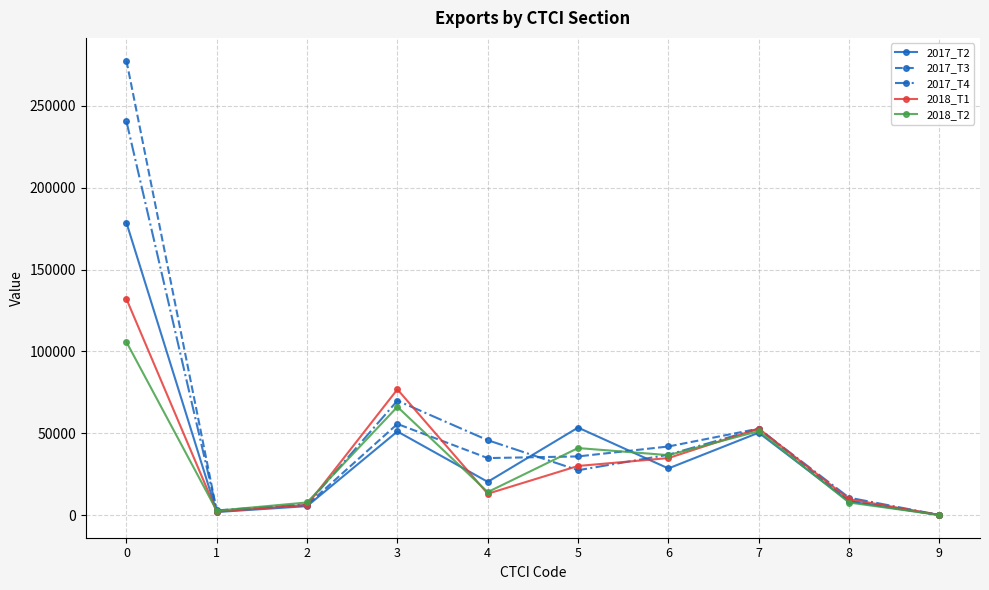

At which category does 2018_T1 reach its first local peak?

3